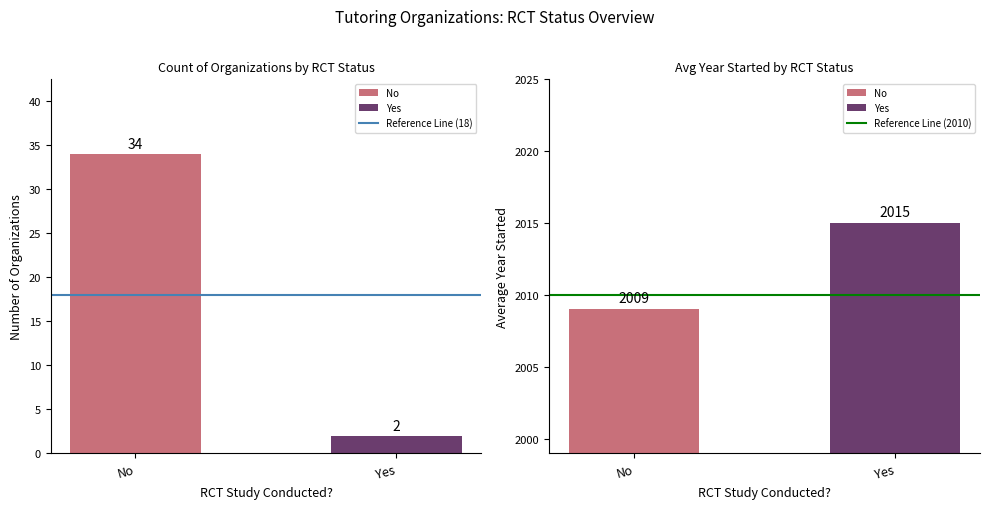

What is the label of the 1st bar from the left?

No